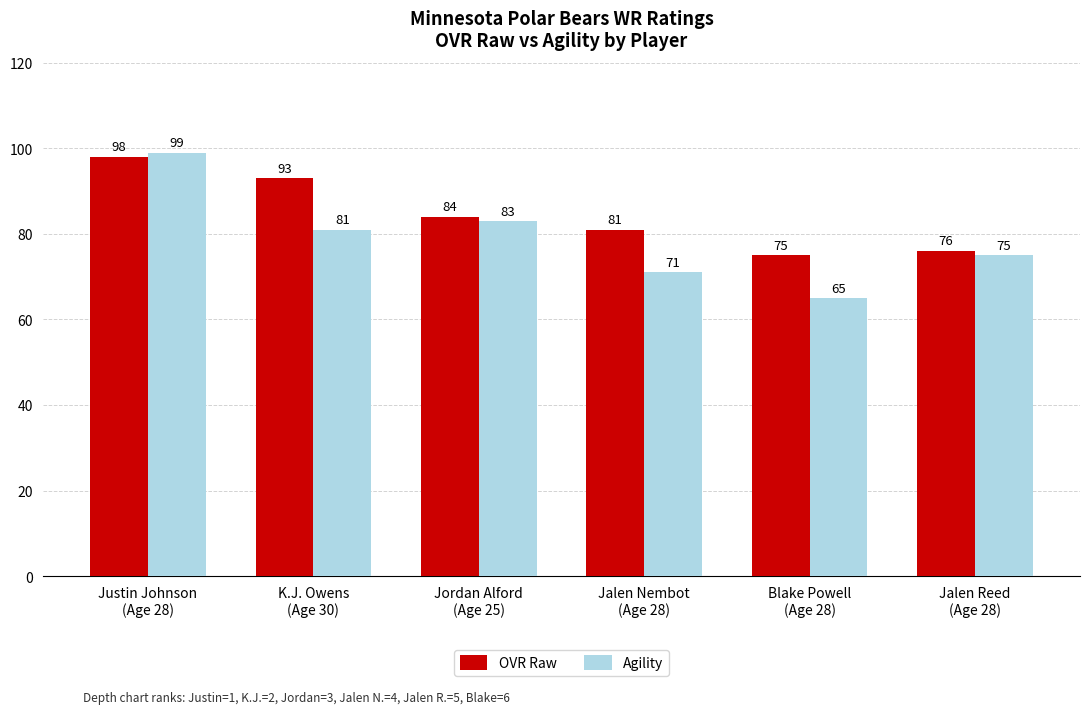

What is the difference between the maximum and minimum values in the Agility series?

34